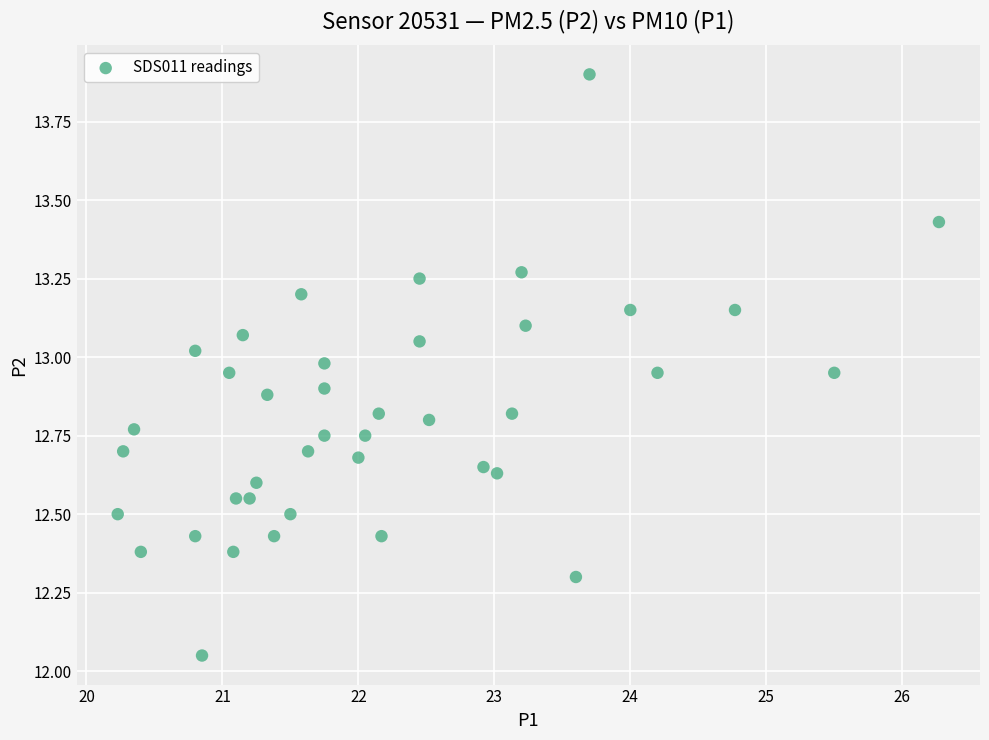

What is the range of X values (max minus min)?

6.0